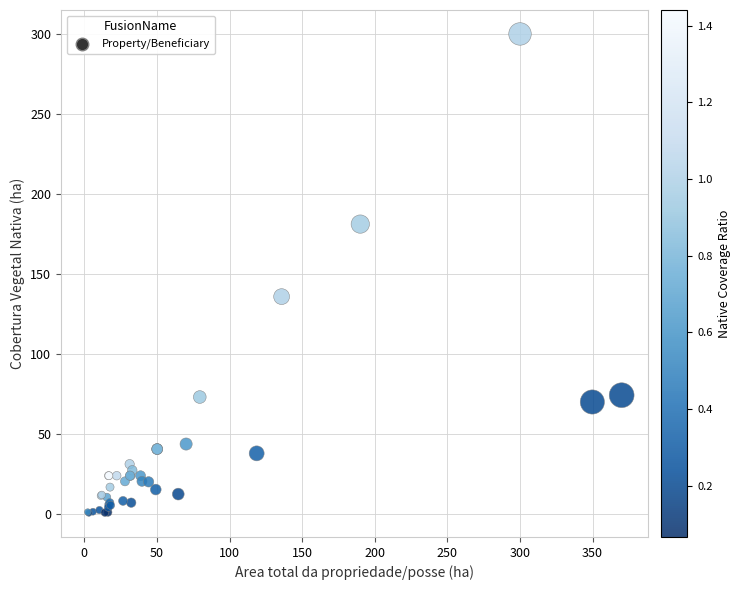

What Y value in the scatter plot is closest to 150?

135.9